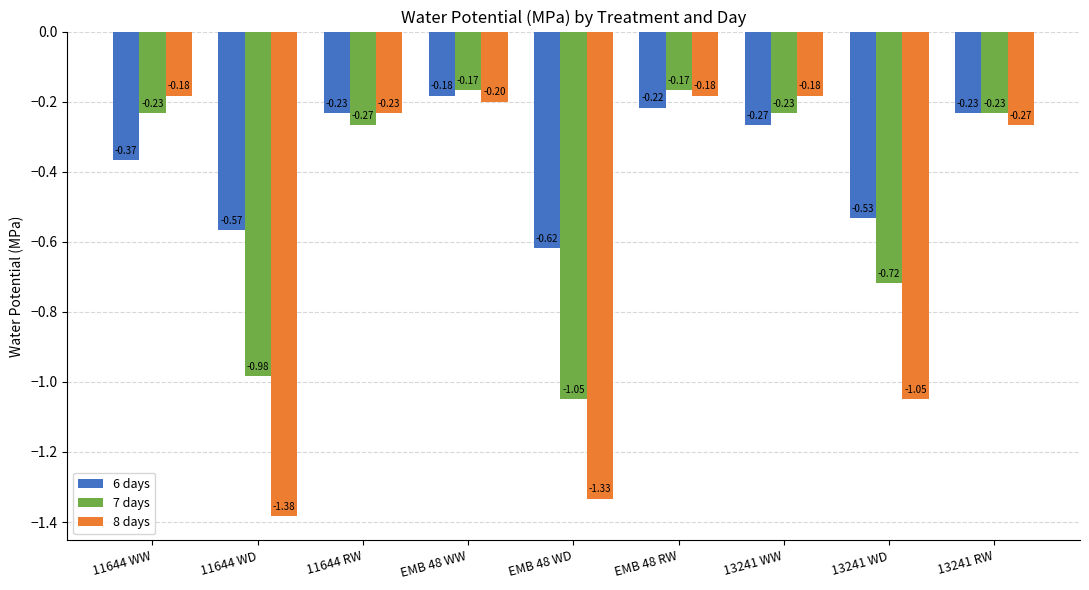

Does the chart contain stacked bars?

No